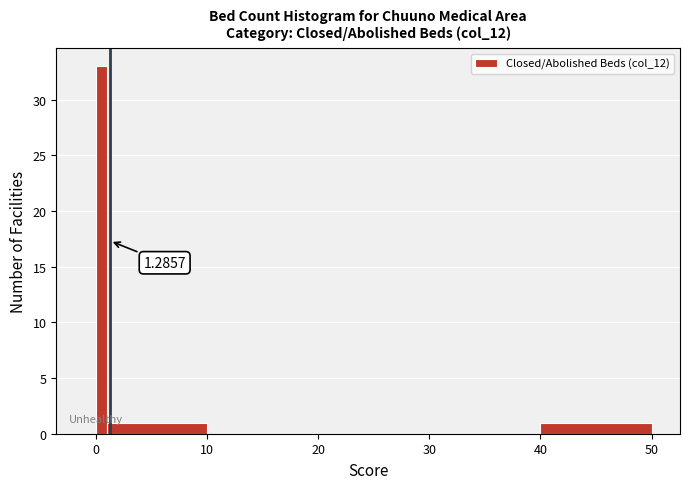

Read against the x-axis, roughly where is the centre of the tallest bar?

1